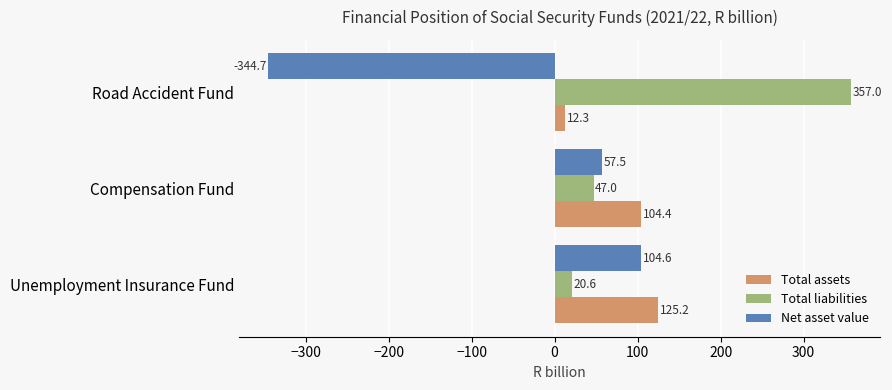

List the series in order of their overall mean, lowest first.

Net asset value, Total assets, Total liabilities